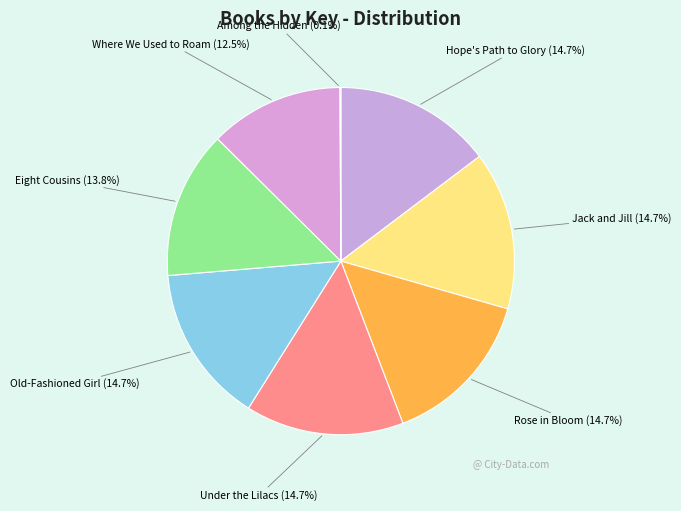

To the nearest percent, what is the difference between the largest and smallest slice percentages?

15%